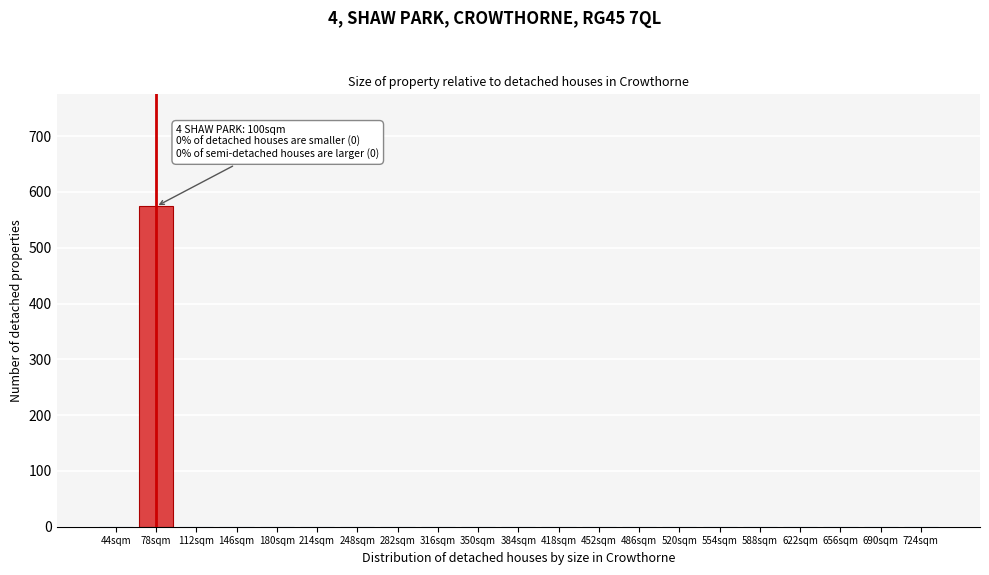

Reading left to right, extract all data points from this chart.

44sqm=0	78sqm=574	112sqm=0	146sqm=0	180sqm=0	214sqm=0	248sqm=0	282sqm=0	316sqm=0	350sqm=0	384sqm=0	418sqm=0	452sqm=0	486sqm=0	520sqm=0	554sqm=0	588sqm=0	622sqm=0	656sqm=0	690sqm=0	724sqm=0